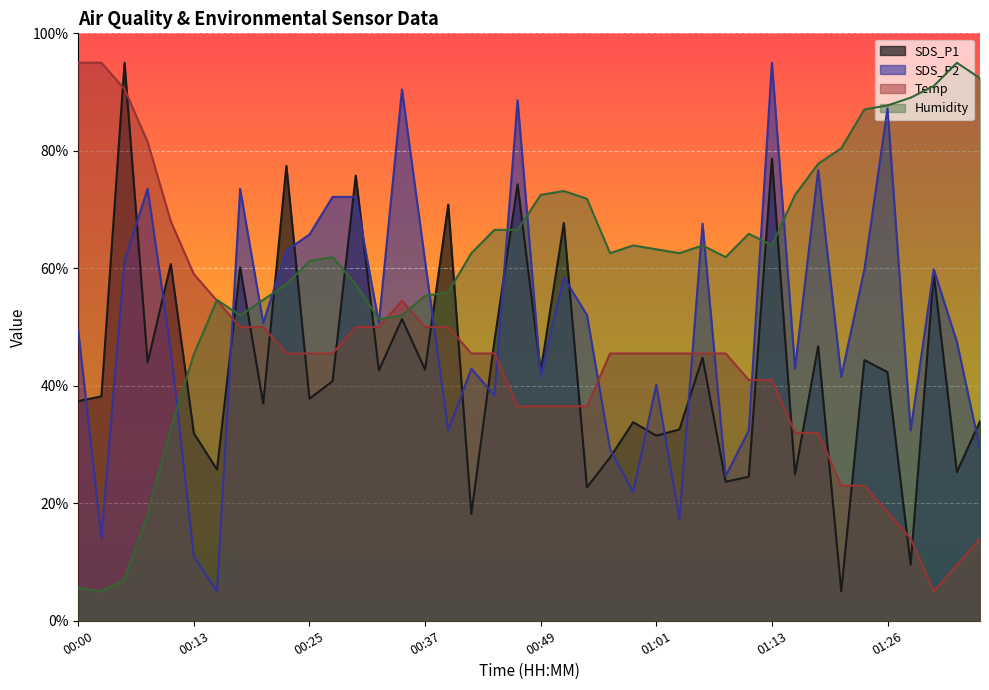

At which category does the chart reach its peak across all series?

00:05